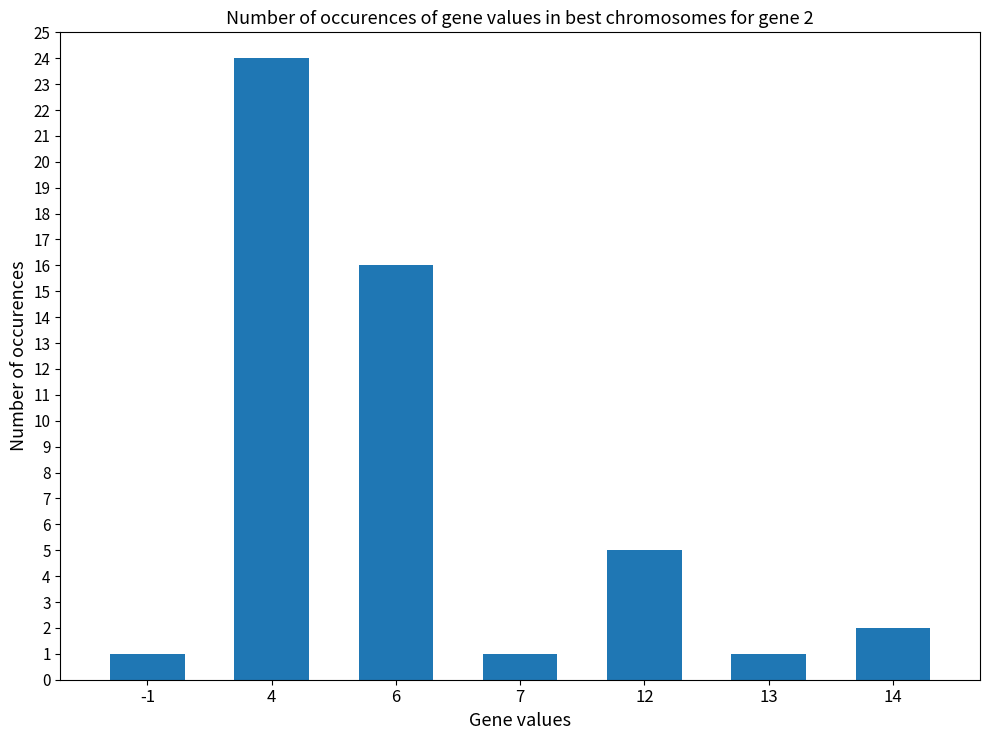

Approximately how many times larger is the value at 6 compared to 14?

8.0